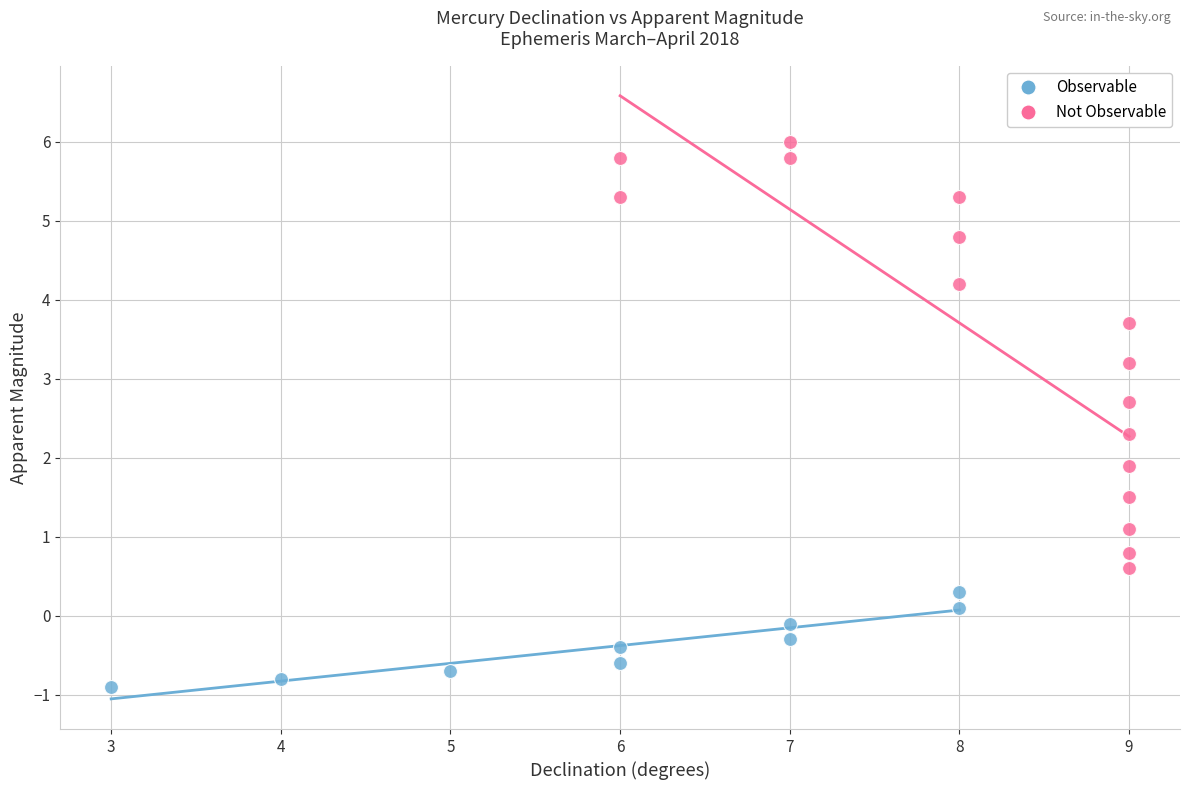

Which series reaches the minimum Y coordinate?

Observable